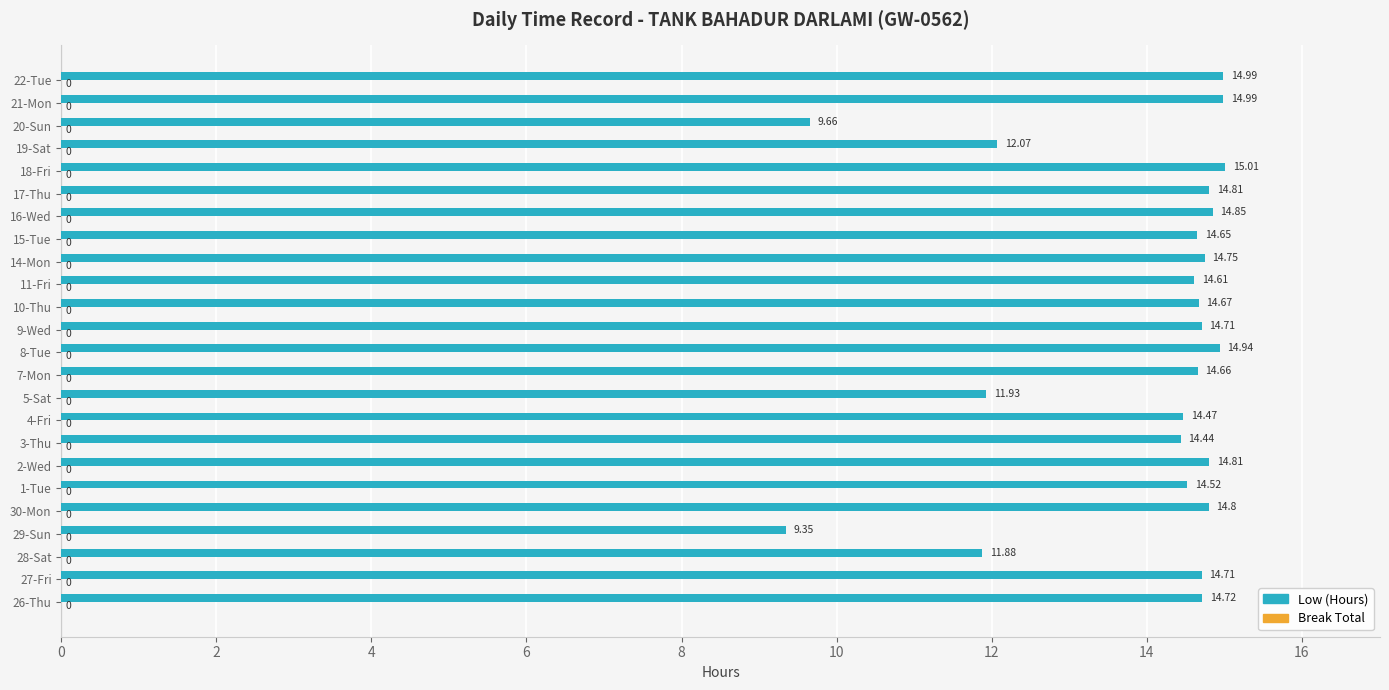

Between 29-Sun and 11-Fri, which is larger?

11-Fri